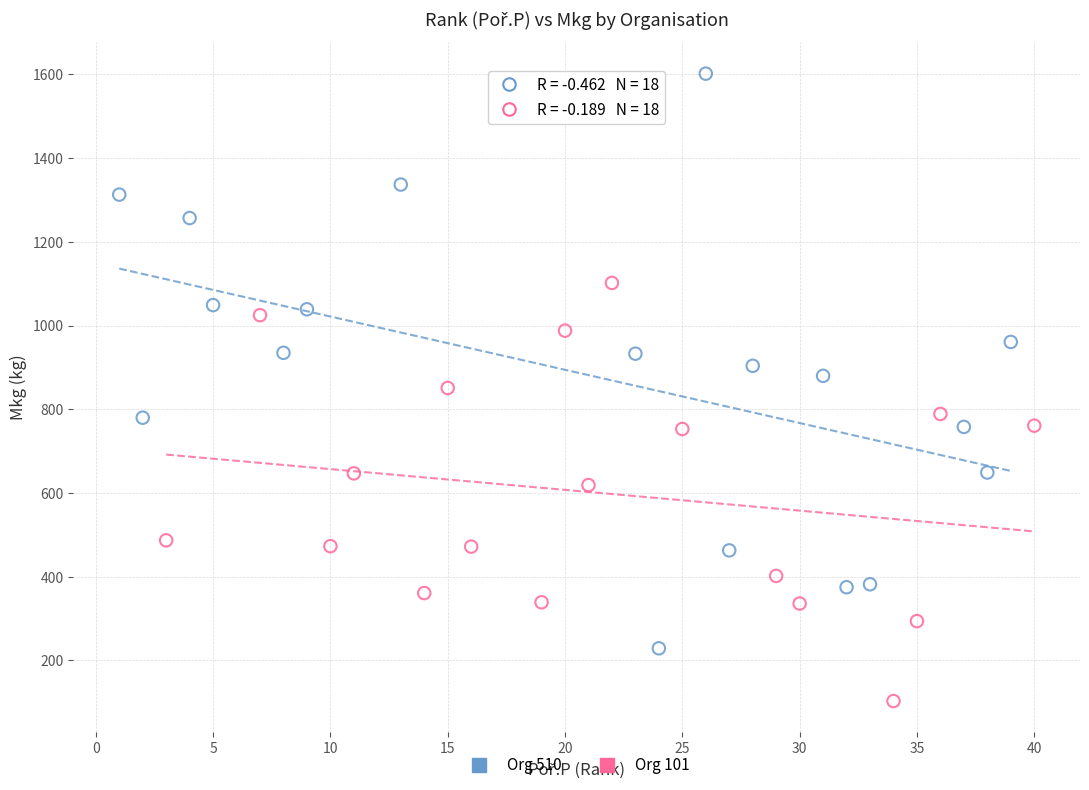

Which series has the largest Y range (max minus min)?

Org 510